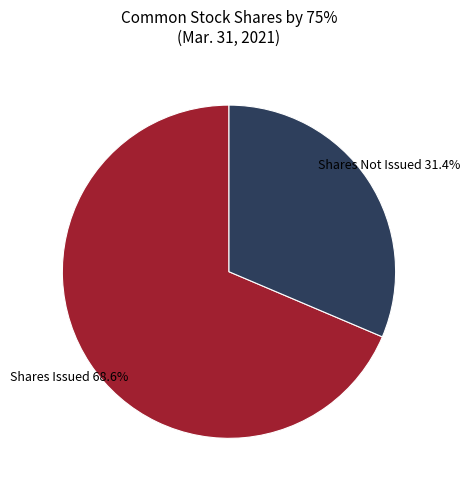

What percentage do Shares Not Issued and Shares Issued together represent?

100.0%